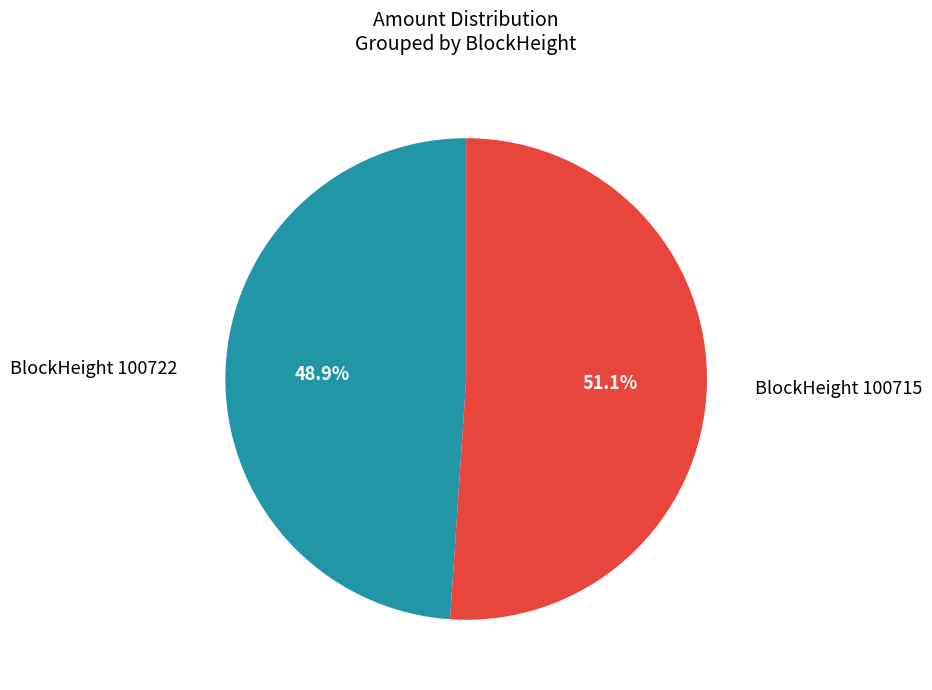

Is there a majority slice in this chart?

Yes